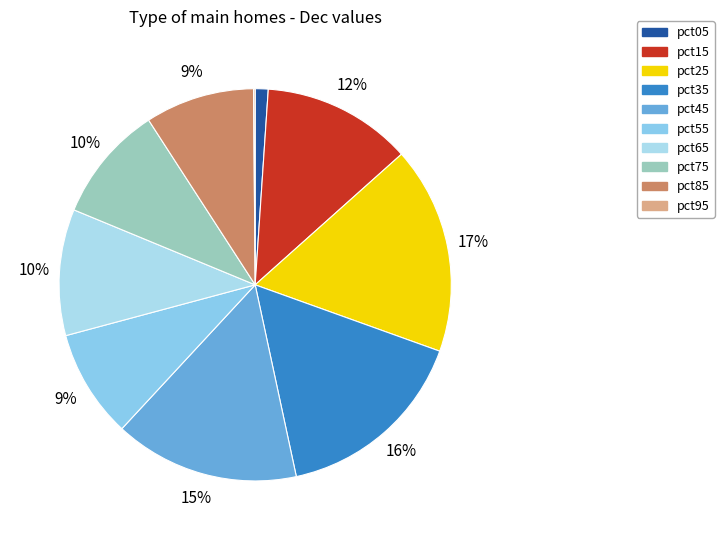

To the nearest percent, what is the combined percentage of pct75 and pct15?

22%